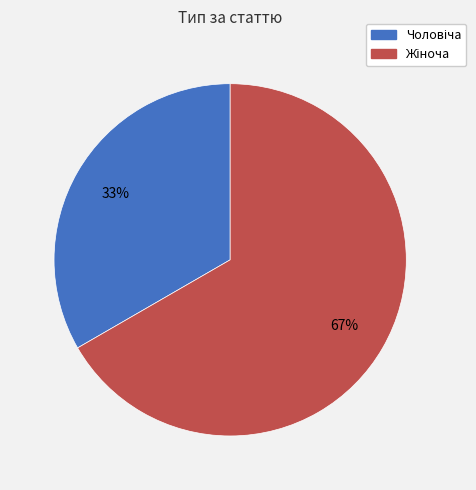

Does any single category account for the majority?

Yes